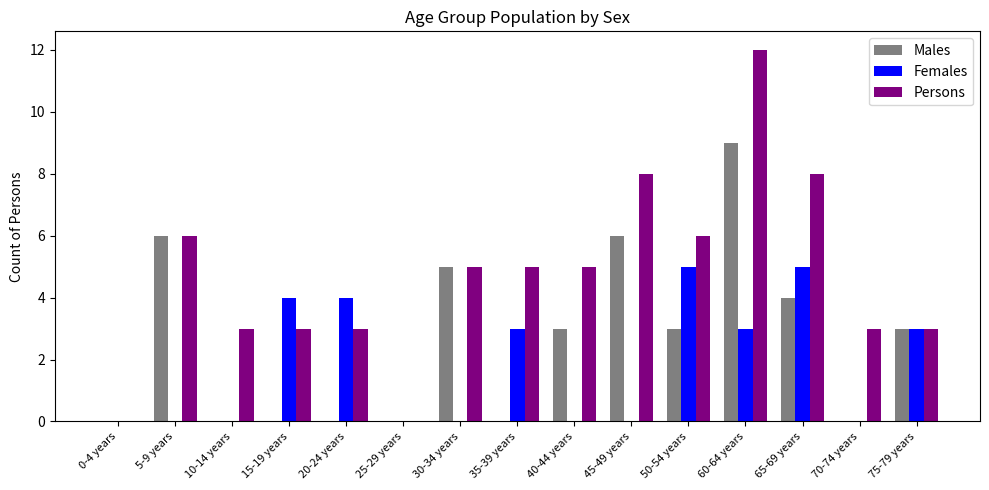

What is the sum of all Persons values?

70